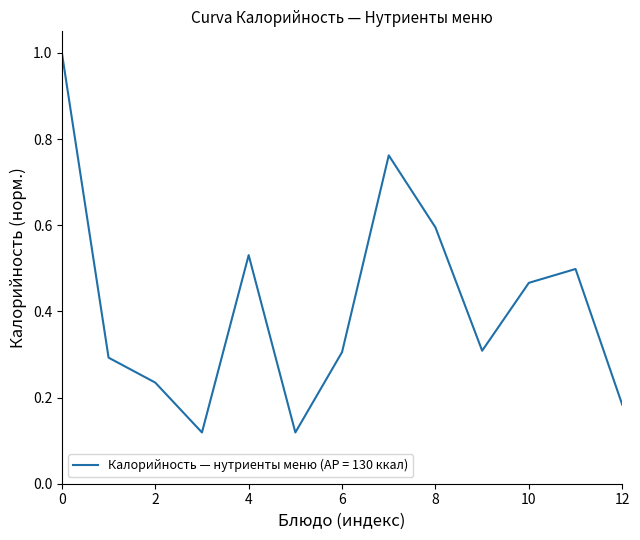

What is the maximum value shown in the chart?

1.0